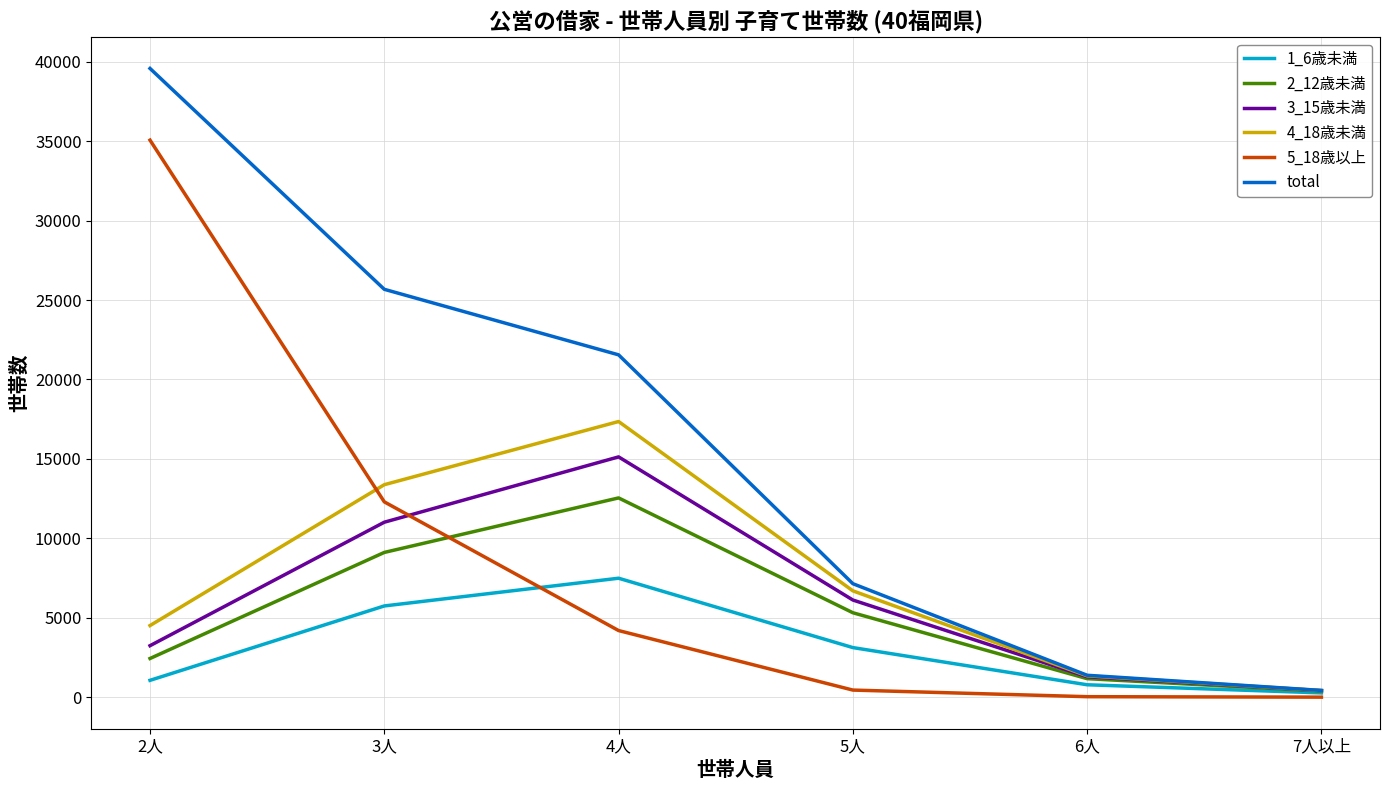

What is the difference between the maximum and minimum values in the total series?

39146